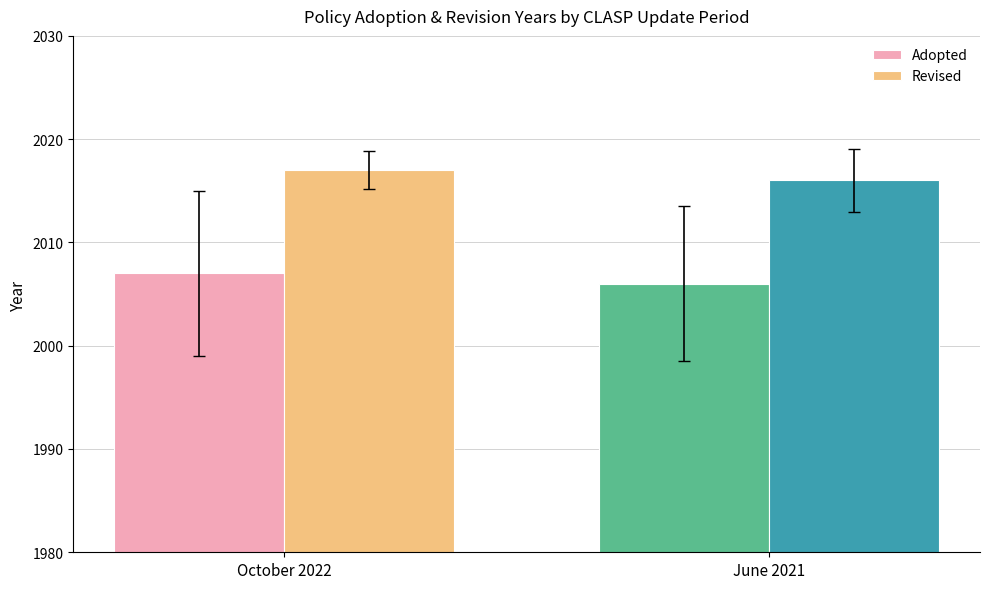

Reading right to left, extract all data points from this chart.

Adopted: June 2021=2006	October 2022=2007
Revised: June 2021=2016	October 2022=2017